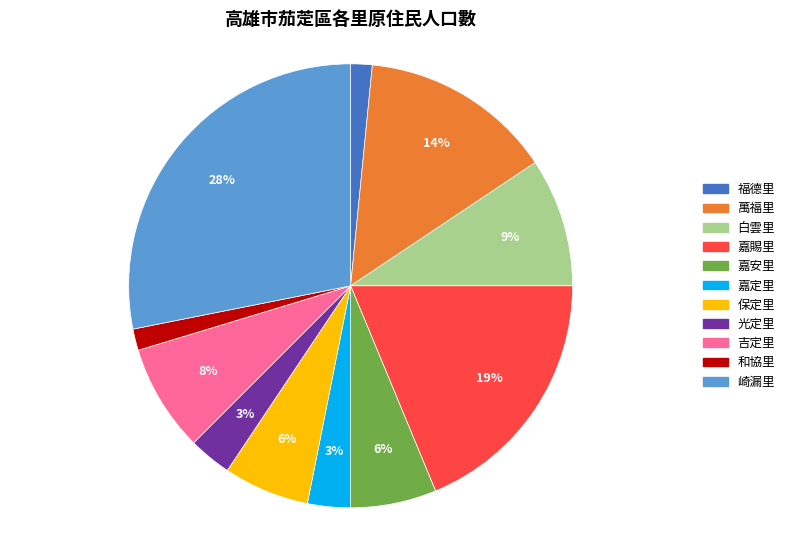

Is 福德里 the majority of the pie?

No